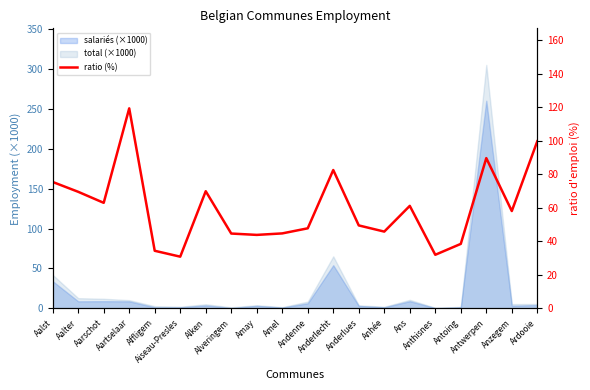

What is the ratio of the value at Ardooie to the value at Anzegem?

1.7